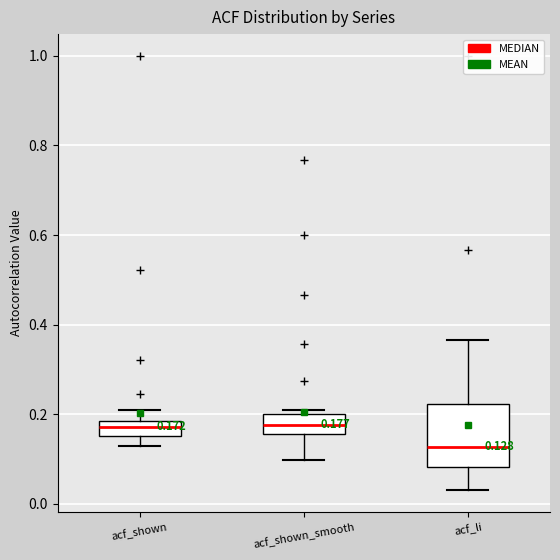

Comparing the boxes themselves (not the whiskers), which one is the tallest?

acf_li